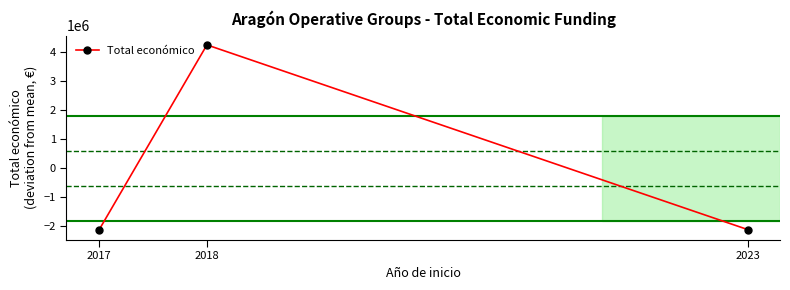

How many lines are shown in the chart?

1